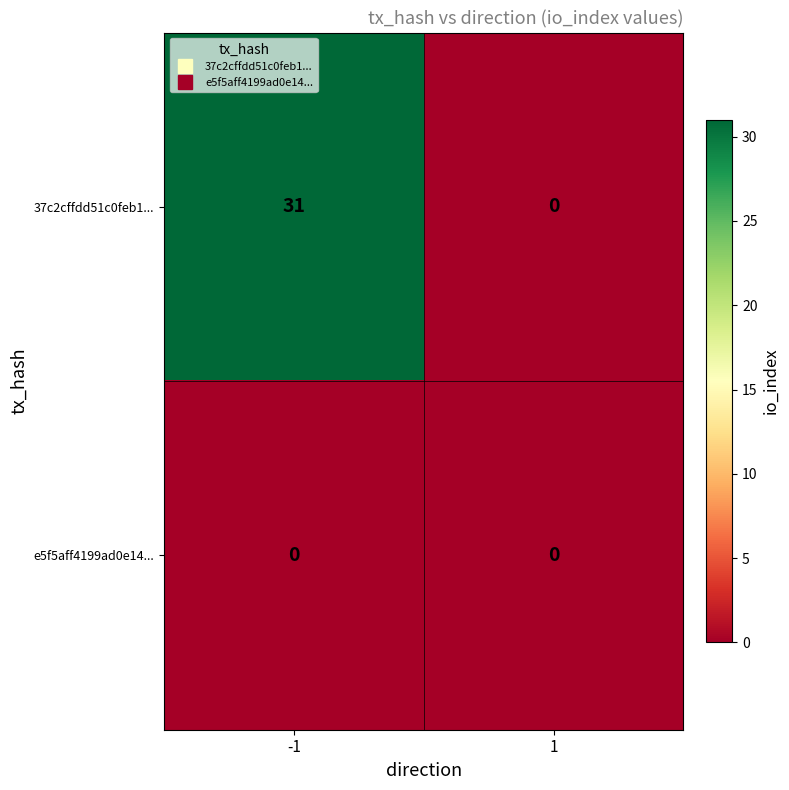

Which series has the largest range (max minus min)?

37c2cffdd51c0feb1...